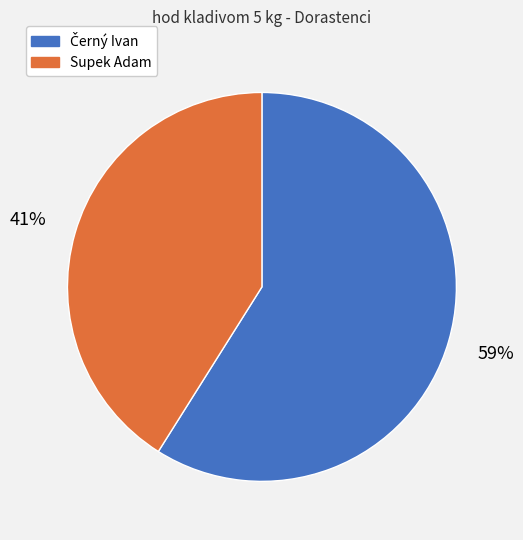

Is it true that Supek Adam is 34% of the pie?

False